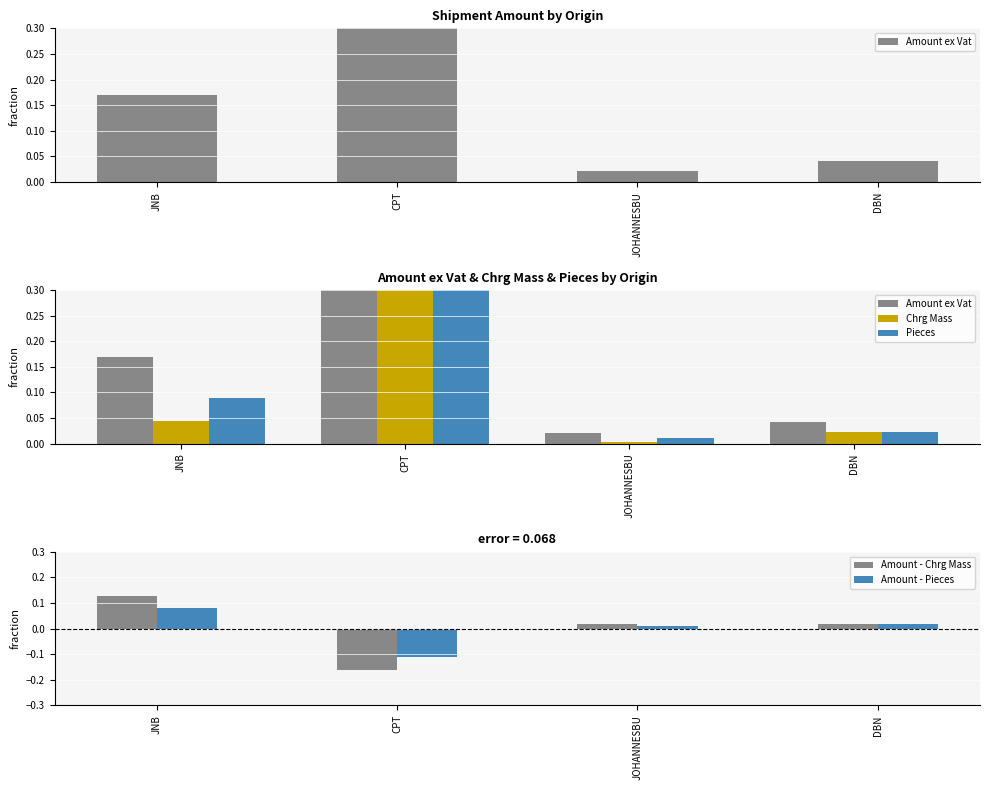

What position from the right is JOHANNESBU?

2